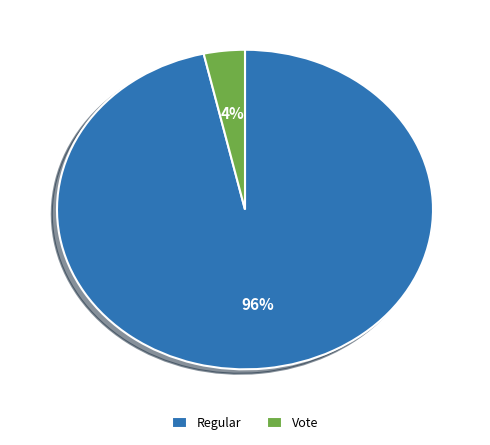

Rank the categories by value from highest to lowest.

Regular, Vote